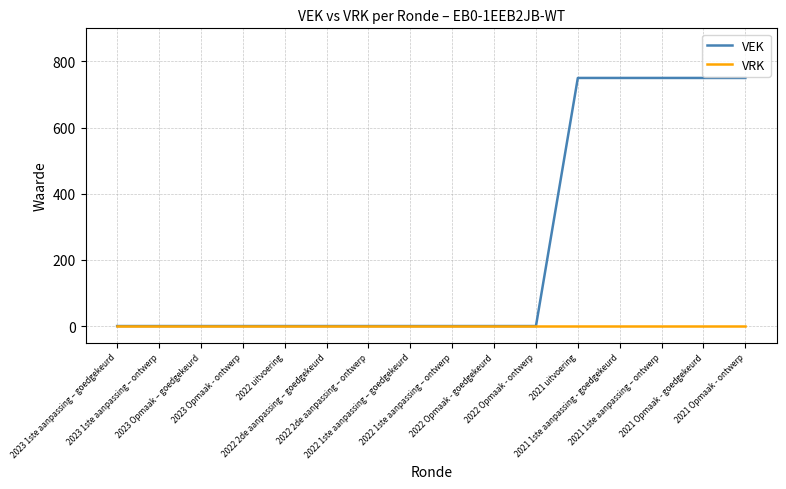

What is the sum of the VEK values at 2023 Opmaak - ontwerp and 2021 1ste aanpassing - goedgekeurd?

750